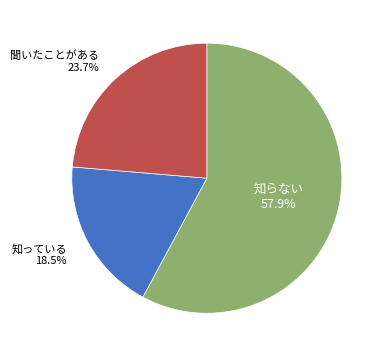

What is the ratio of the value at 知っている to the value at 知らない?

0.3